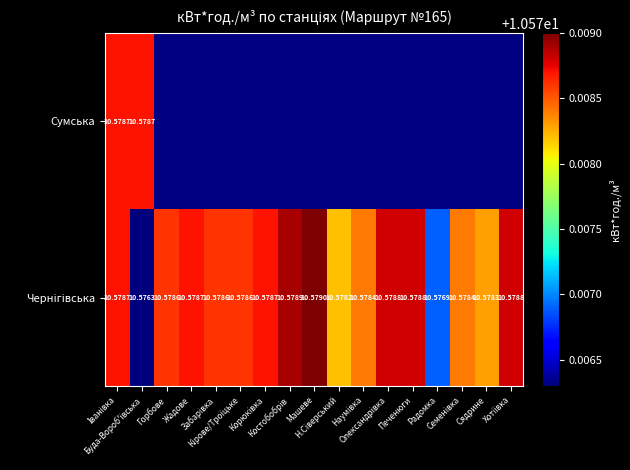

List the labels in order of Чернігівська value, largest first.

Машеве, Костобобрів, Олександрівка, Печенюги, Хотіївка, Іванівка, Жадове, Корюківка, Горбове, Забарівка, Кірове/Троїцьке, Наумівка, Семенівка, Сядрине, Н.Сіверський, Радомка, Буда-Вороб'ївська